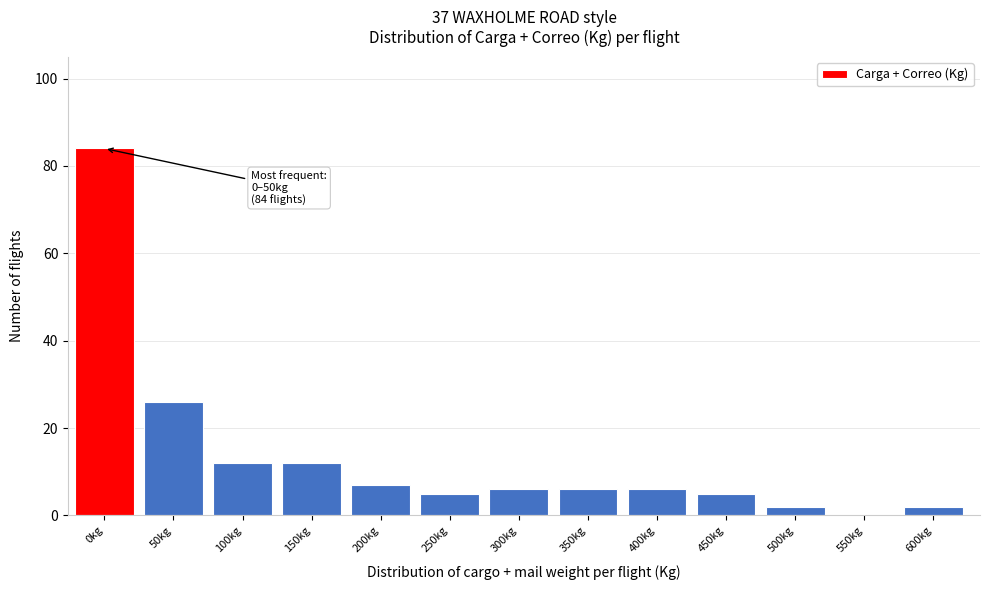

Reading right to left, what are all the values shown in this chart?

600kg=2	550kg=0	500kg=2	450kg=5	400kg=6	350kg=6	300kg=6	250kg=5	200kg=7	150kg=12	100kg=12	50kg=26	0kg=84